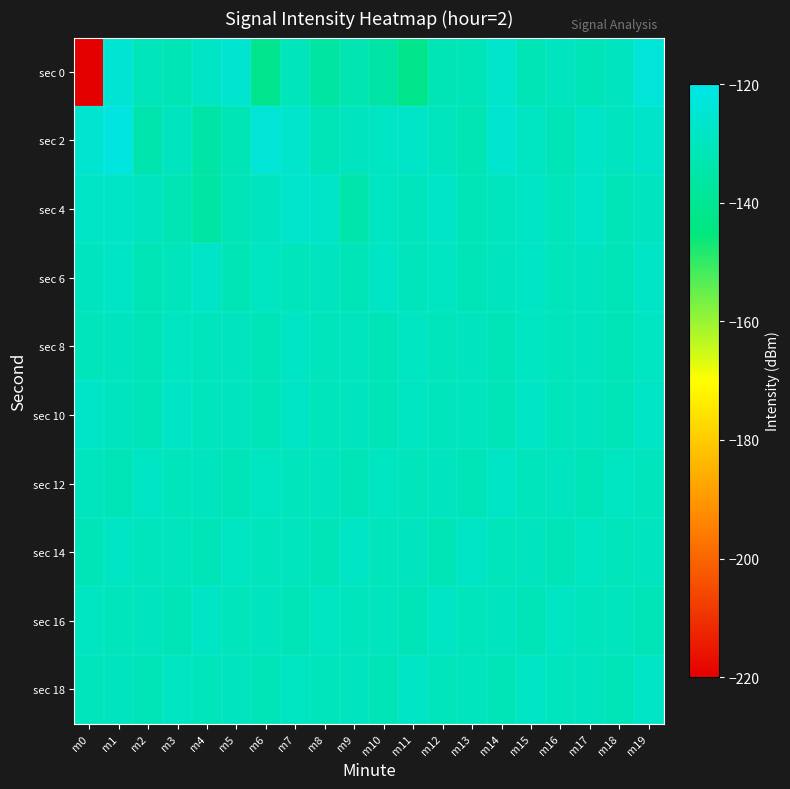

List the series in order of their peak value, highest first.

sec 2, sec 0, sec 4, sec 10, sec 6, sec 12, sec 16, sec 14, sec 18, sec 8